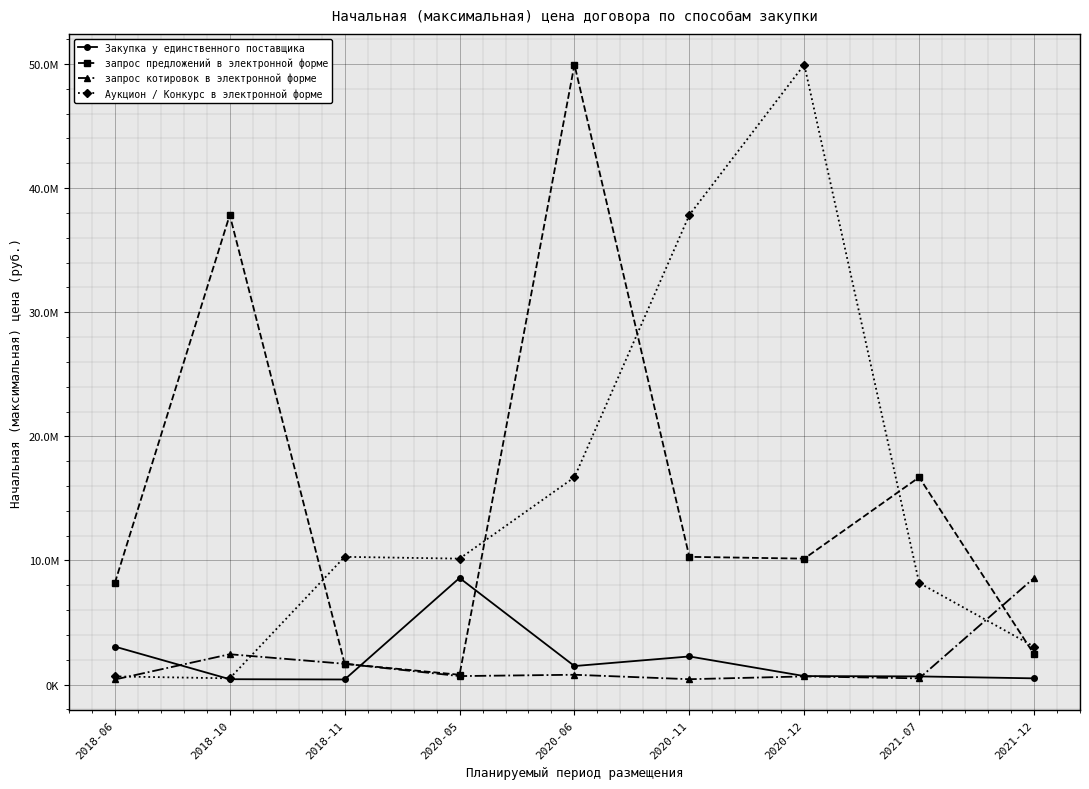

What are all the series names shown in the legend?

Закупка у единственного поставщика, запрос предложений в электронной форме, запрос котировок в электронной форме, Аукцион / Конкурс в электронной форме